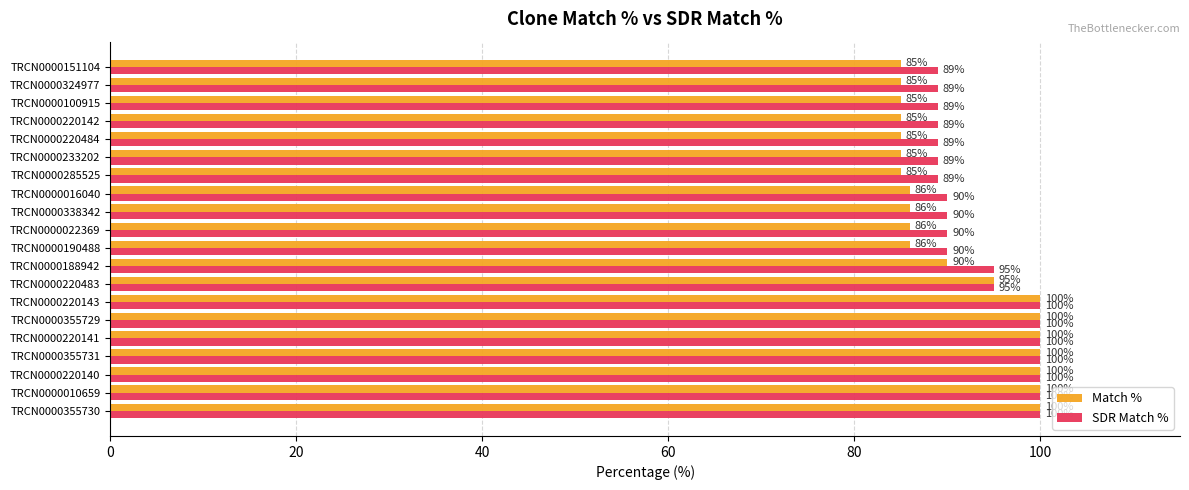

Read the Match % value at TRCN0000016040, to the nearest 5.

85